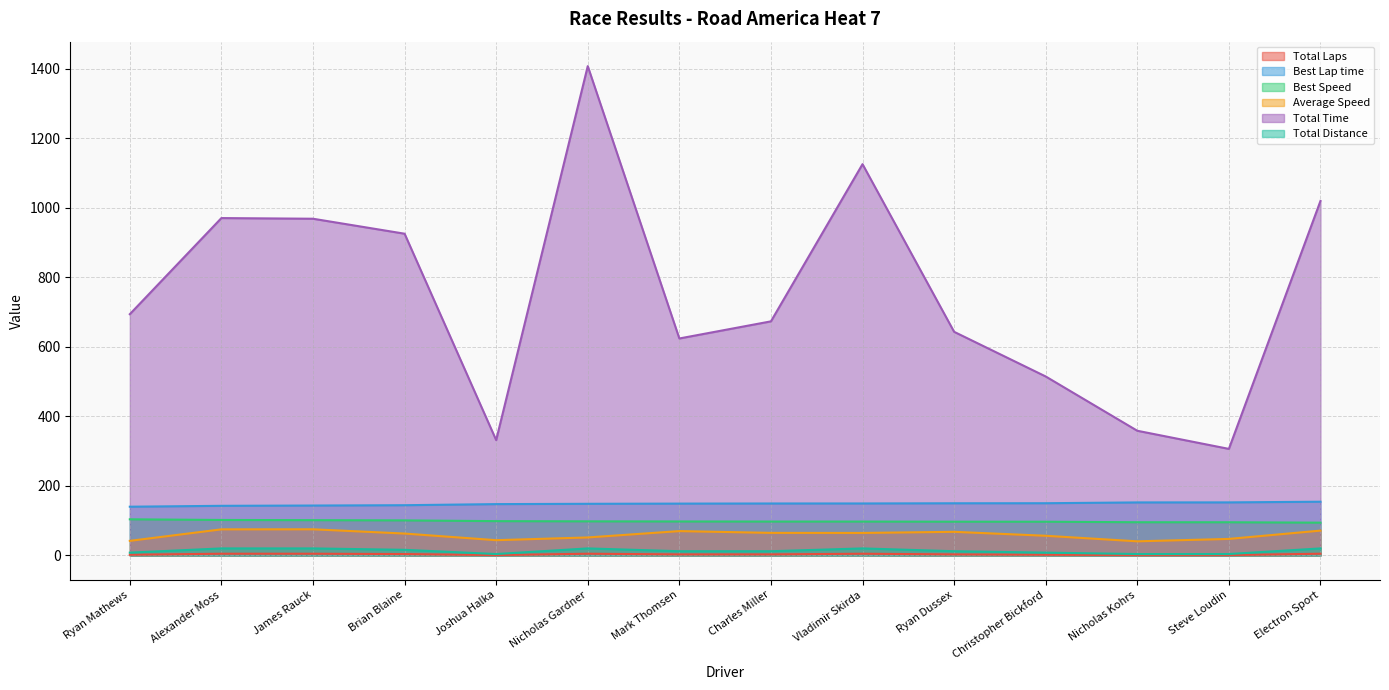

What is the total value across all series at Mark Thomsen?

956.1